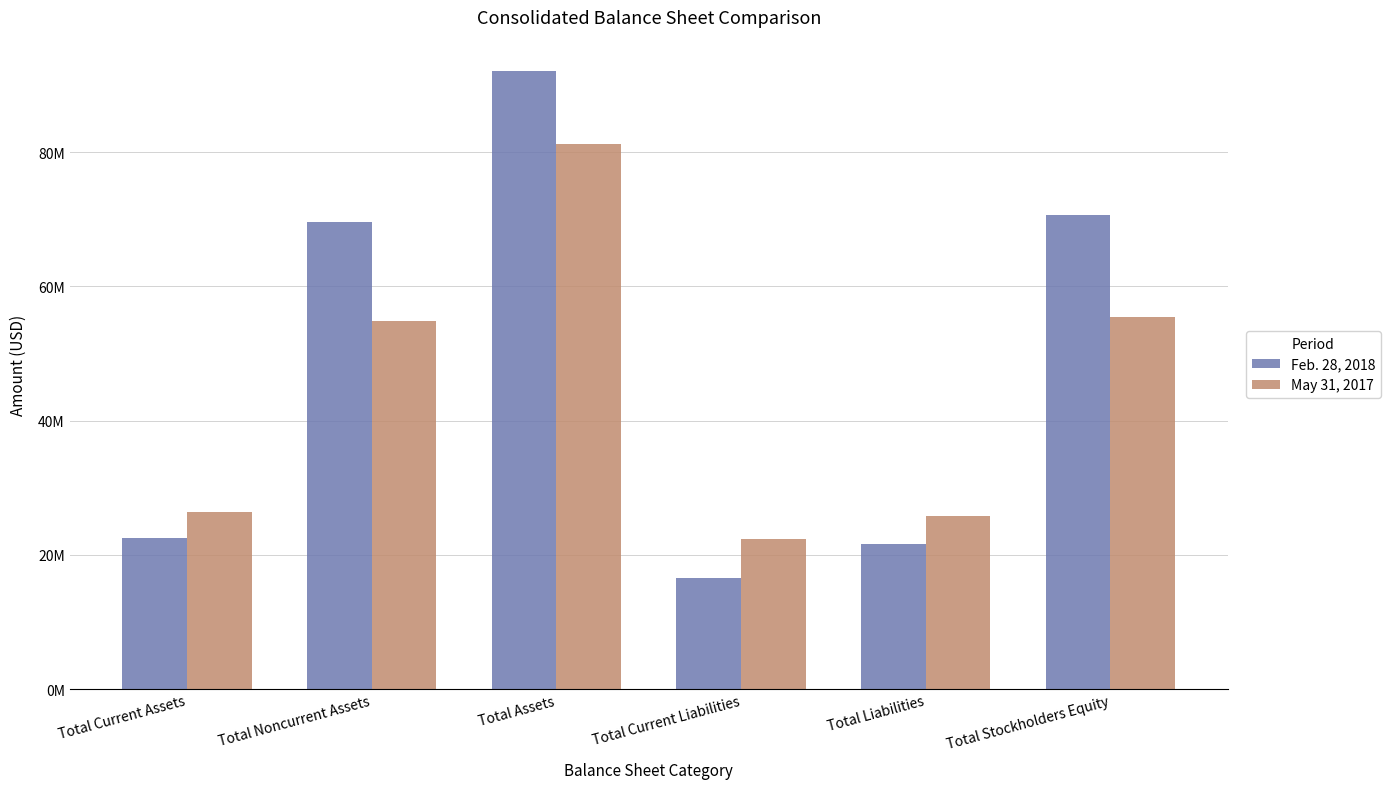

What are all the series names shown in the legend?

Feb. 28, 2018, May 31, 2017